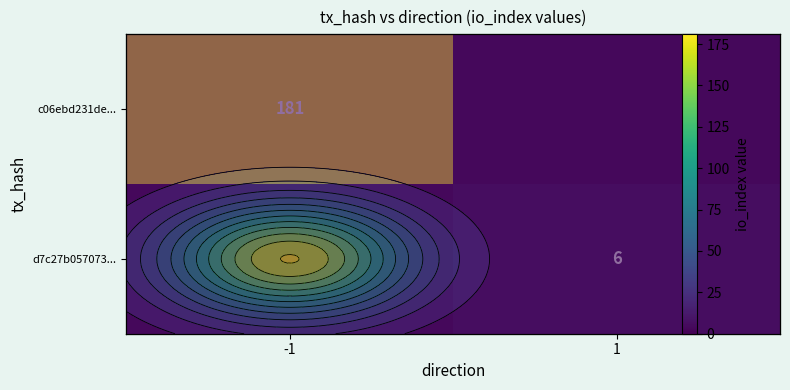

The value of c06ebd231de... at 1 is 84. True or false?

False